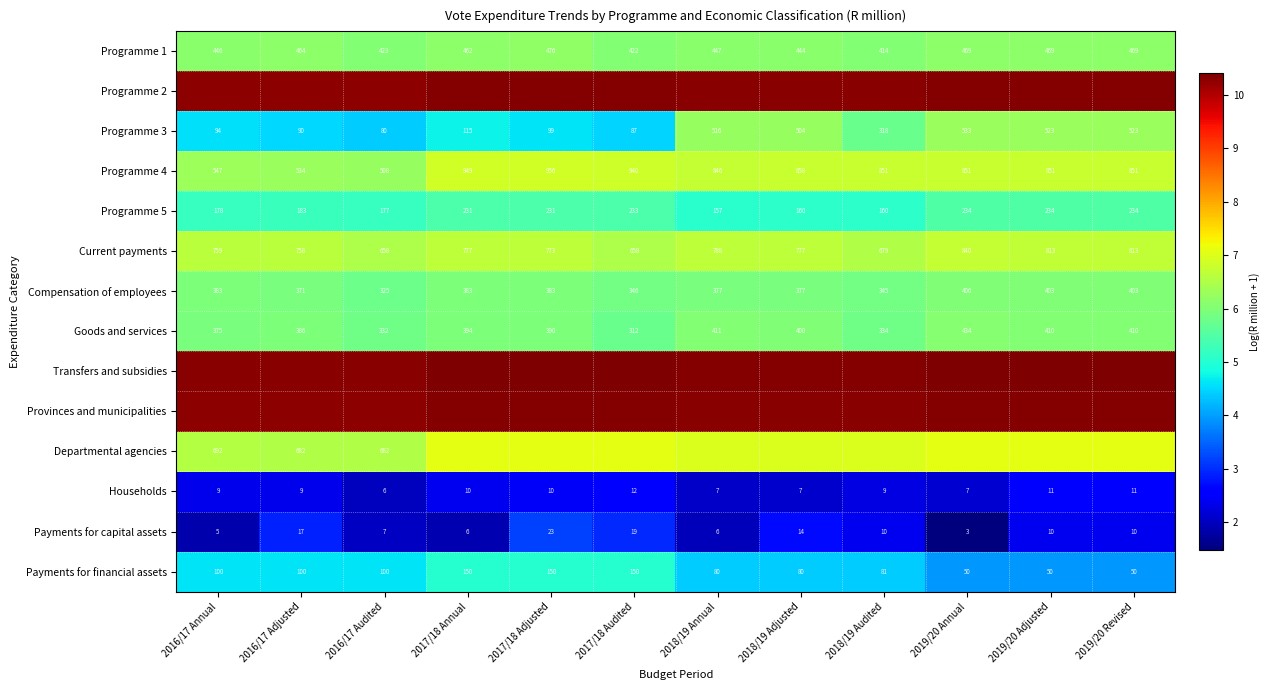

Is the value of Programme 5 at 2016/17 Annual greater than the value of Goods and services at 2016/17 Annual?

No